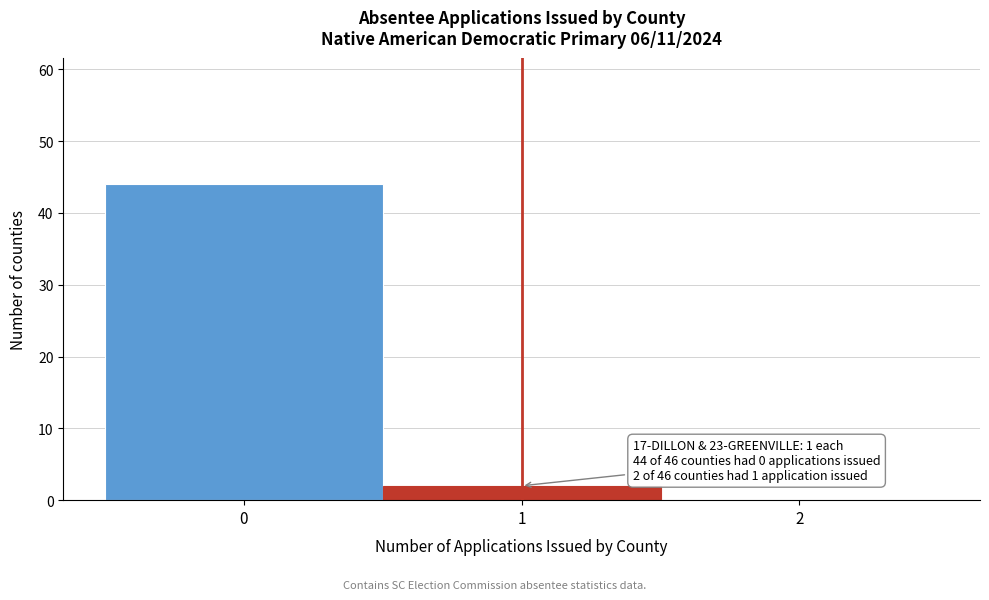

Which range on the x-axis has the tallest bar?

-0.5 to 0.5